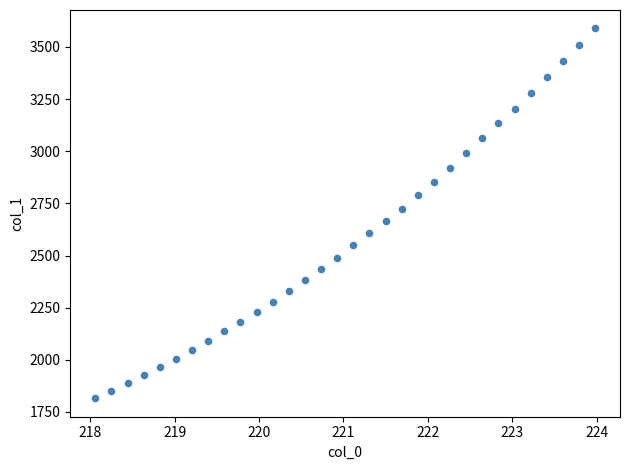

What is the range of X values (max minus min)?

5.9